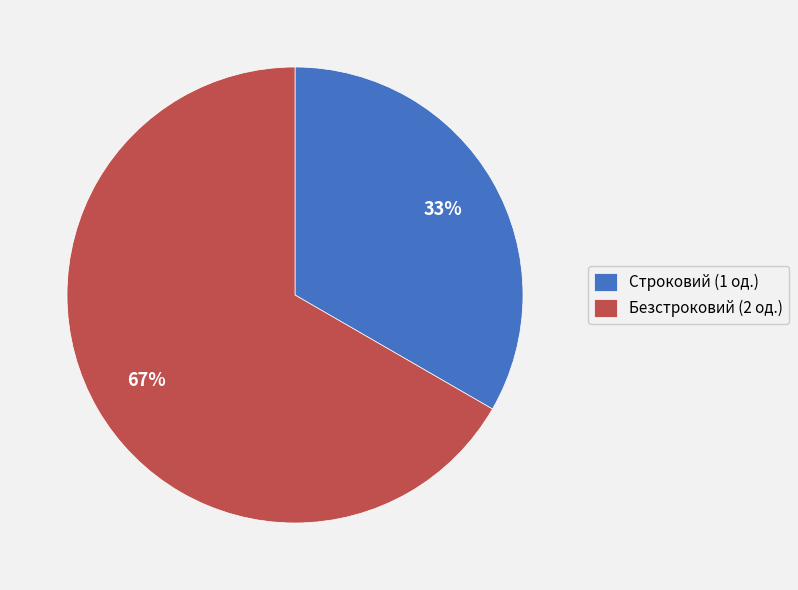

Which slice is the smallest?

Строковий